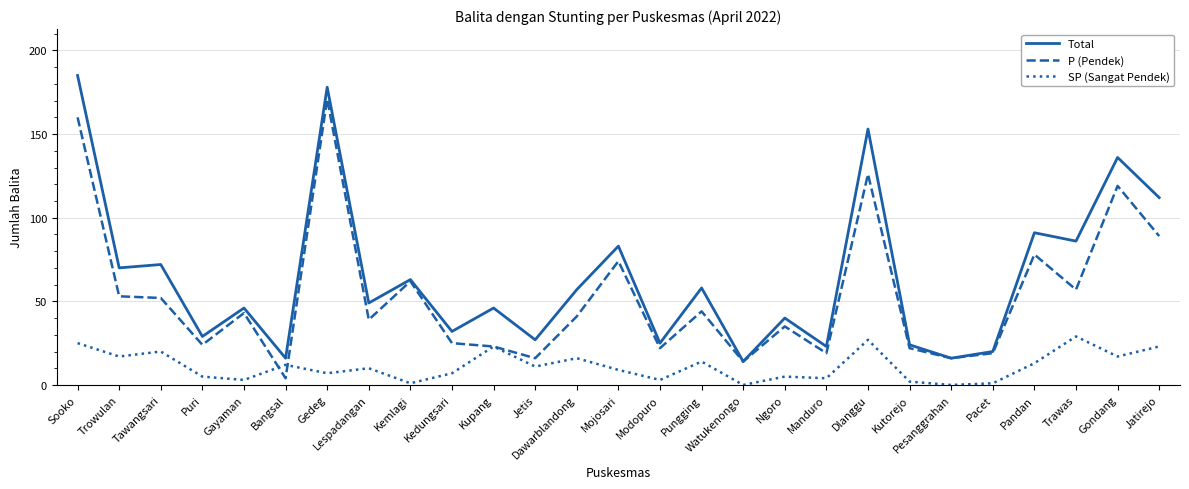

True or false: Total and SP (Sangat Pendek) cross at least once.

False